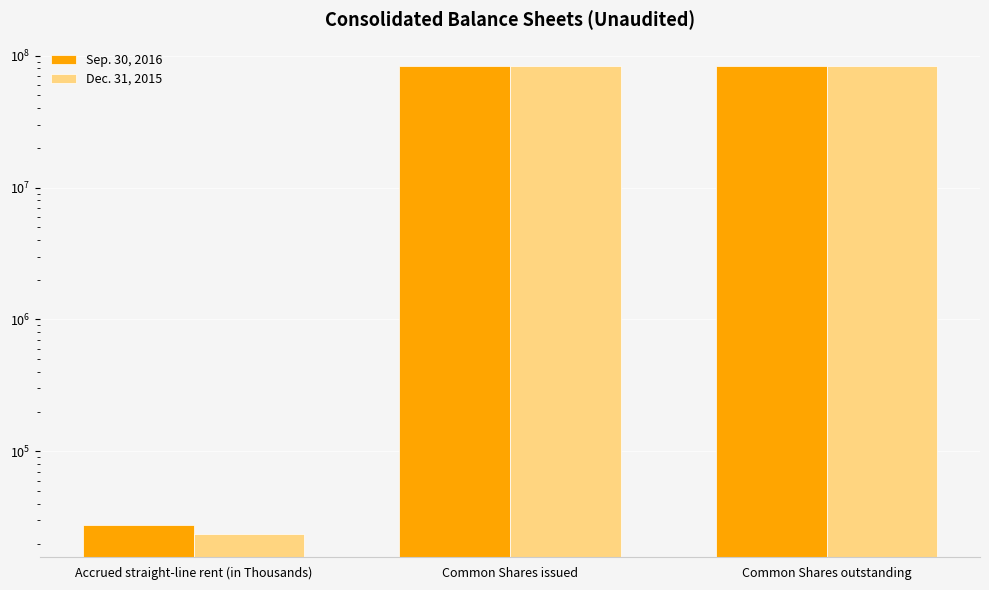

Are the bars grouped side by side (vs. stacked)?

Yes